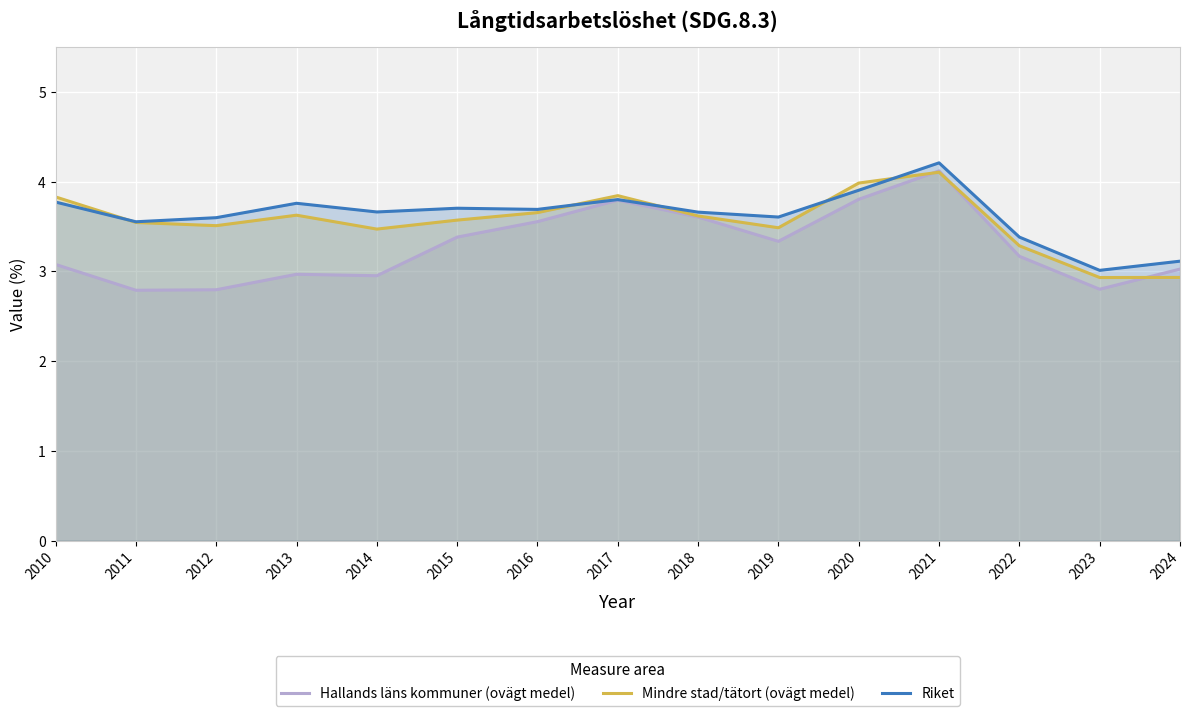

Reading left to right, list all the values displayed in this chart.

Hallands läns kommuner (ovägt medel): 3.1	2.8	2.8	3.0	3.0	3.4	3.6	3.8	3.6	3.3	3.8	4.1	3.2	2.8	3.0
Mindre stad/tätort (ovägt medel): 3.8	3.5	3.5	3.6	3.5	3.6	3.7	3.8	3.6	3.5	4.0	4.1	3.3	2.9	2.9
Riket: 3.8	3.6	3.6	3.8	3.7	3.7	3.7	3.8	3.7	3.6	3.9	4.2	3.4	3.0	3.1